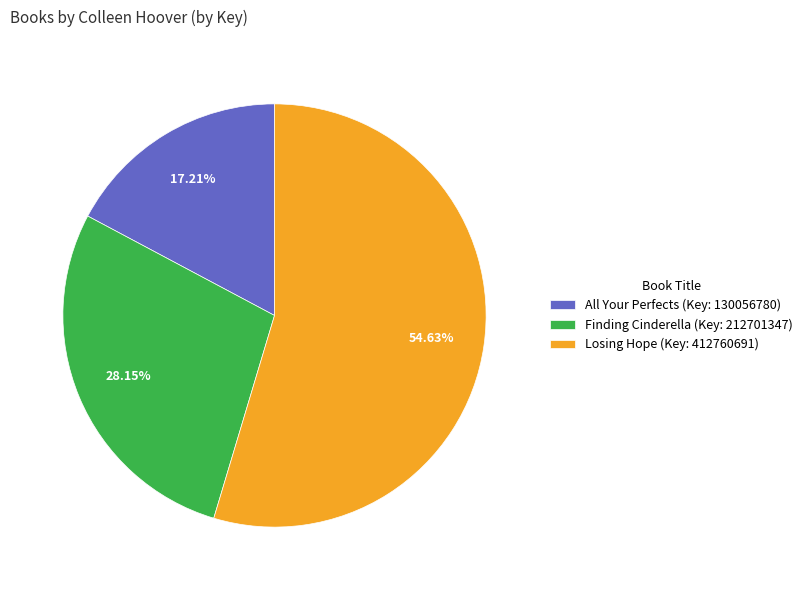

What percentage is the Losing Hope slice, to the nearest percent?

55%